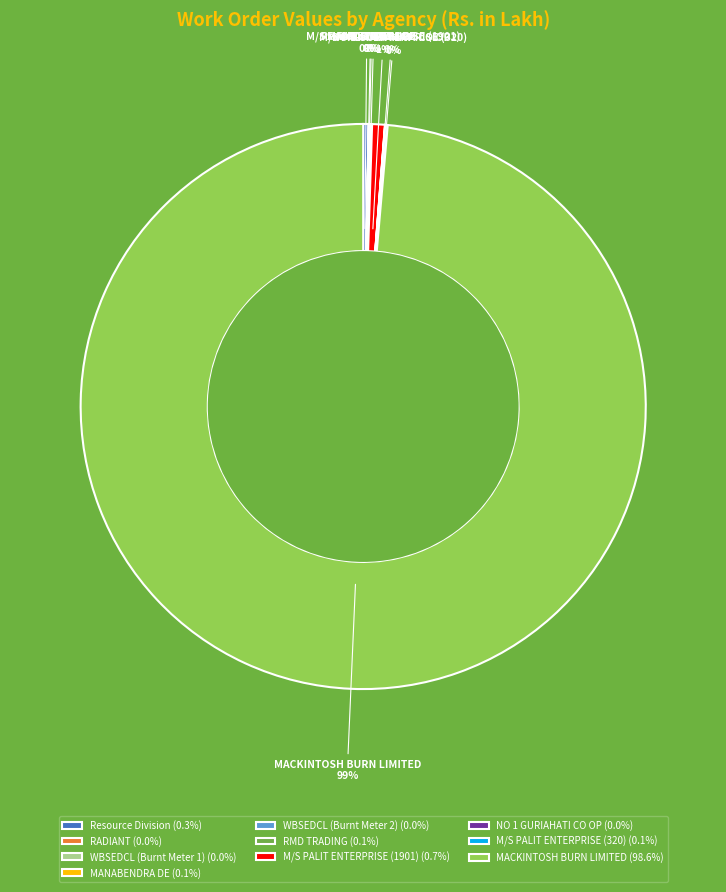

To the nearest percent, what is the difference between the largest and smallest slice percentages?

99%